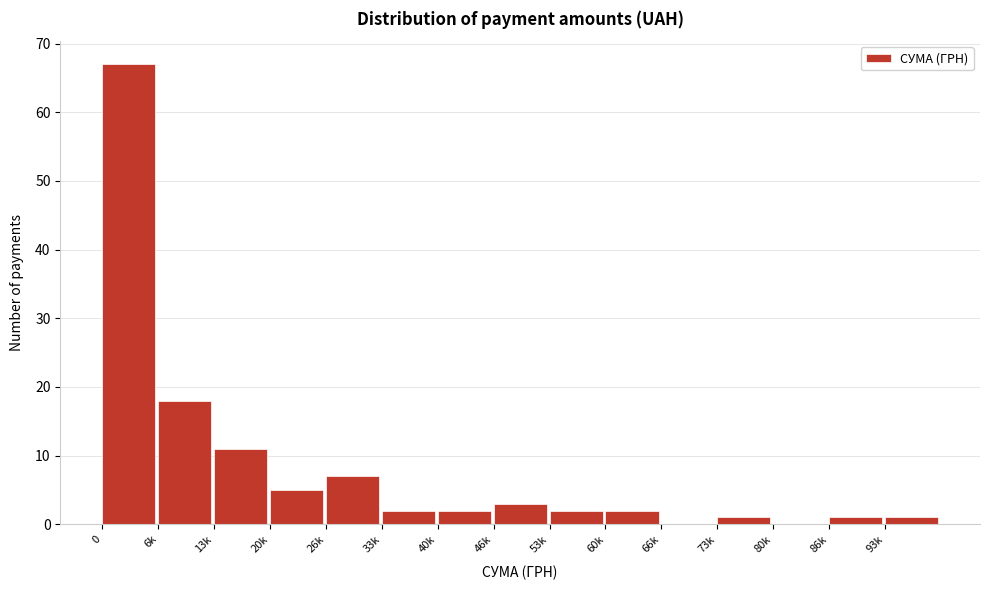

Reading left to right, what are all the values shown in this chart?

0=67	6k=18	13k=11	20k=5	26k=7	33k=2	40k=2	46k=3	53k=2	60k=2	66k=0	73k=1	80k=0	86k=1	93k=1